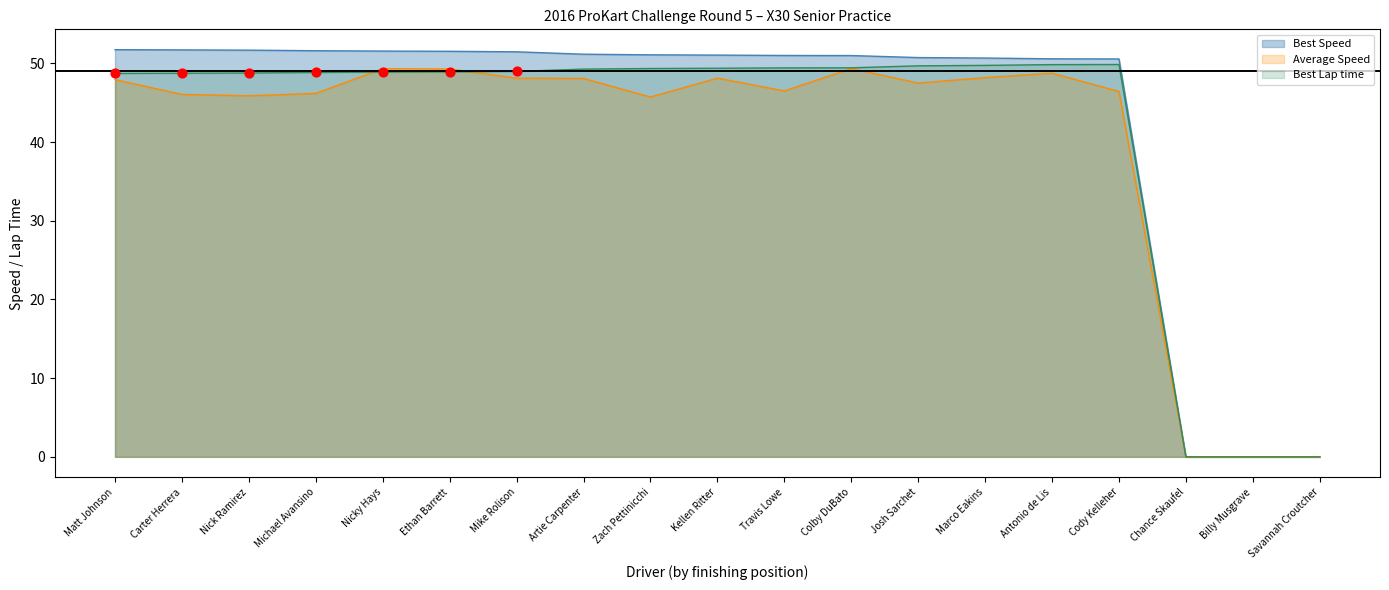

At which category is the sum across all series the highest?

Nicky Hays